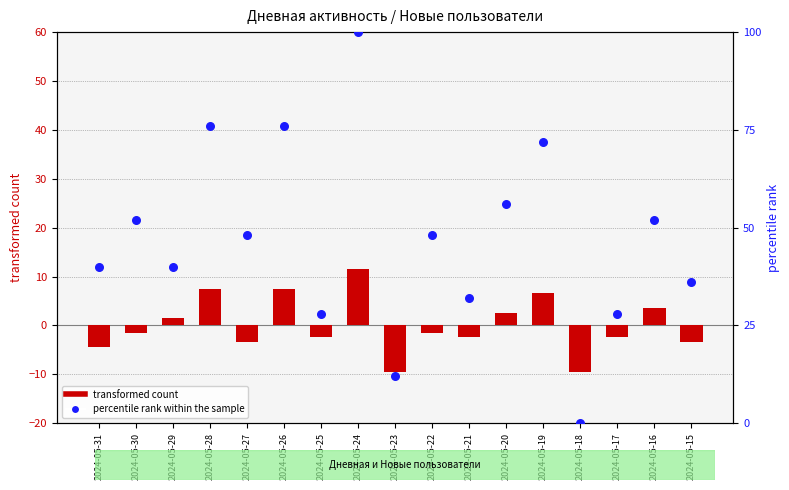

What are all the series names shown in the legend?

transformed count, percentile rank within the sample